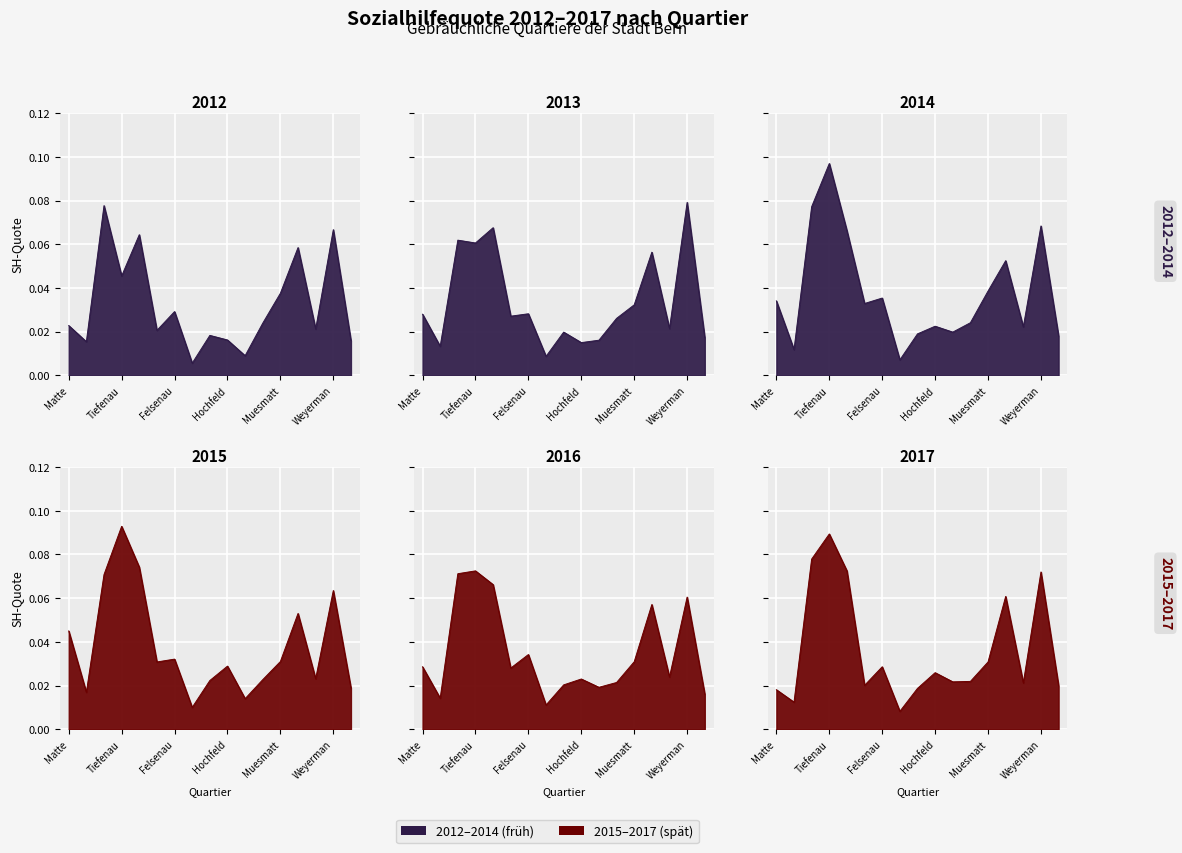

Where is the first local maximum for SH-Quote 2016?

Tiefenau